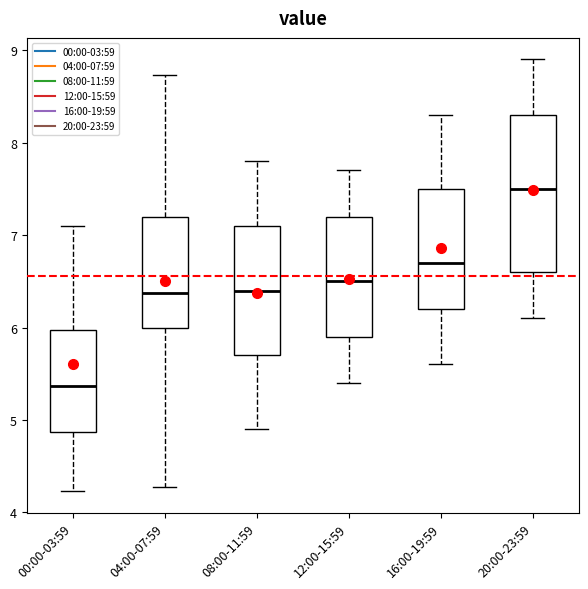

Reading left to right, transcribe this box plot: for each box, give where its median line is, the range the box spans, and where its two whiskers end, as read against the y-axis. The values are not printed on the chart, so give them approximately, as read against the axis.

00:00-03:59: median 5.4, box 4.9 to 6.0, whiskers 4.2 to 7.1
04:00-07:59: median 6.4, box 6.0 to 7.2, whiskers 4.3 to 8.7
08:00-11:59: median 6.4, box 5.7 to 7.1, whiskers 4.9 to 7.8
12:00-15:59: median 6.5, box 5.9 to 7.2, whiskers 5.4 to 7.7
16:00-19:59: median 6.7, box 6.2 to 7.5, whiskers 5.6 to 8.3
20:00-23:59: median 7.5, box 6.6 to 8.3, whiskers 6.1 to 8.9